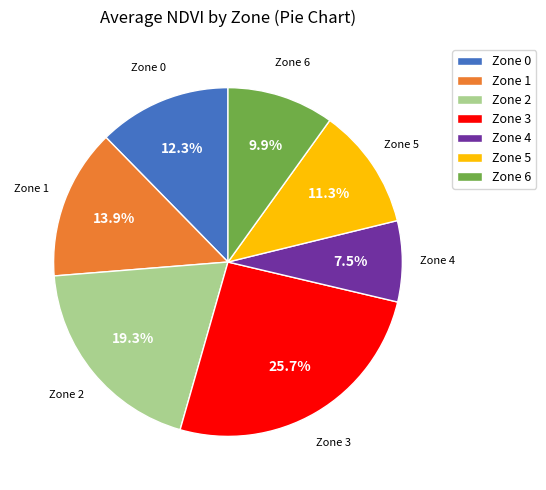

How many slices are in this pie chart?

7